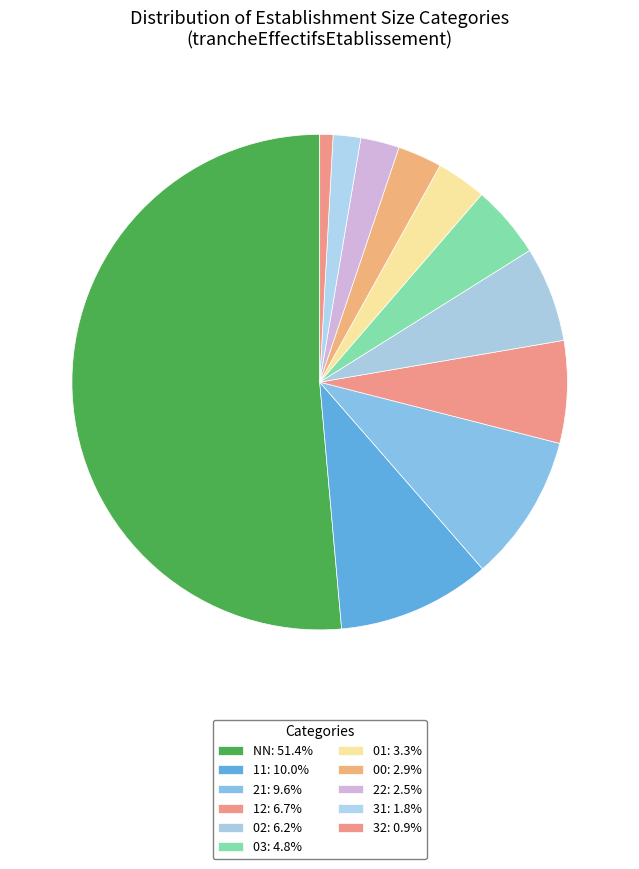

What portion of the pie excludes 22?

97.5%